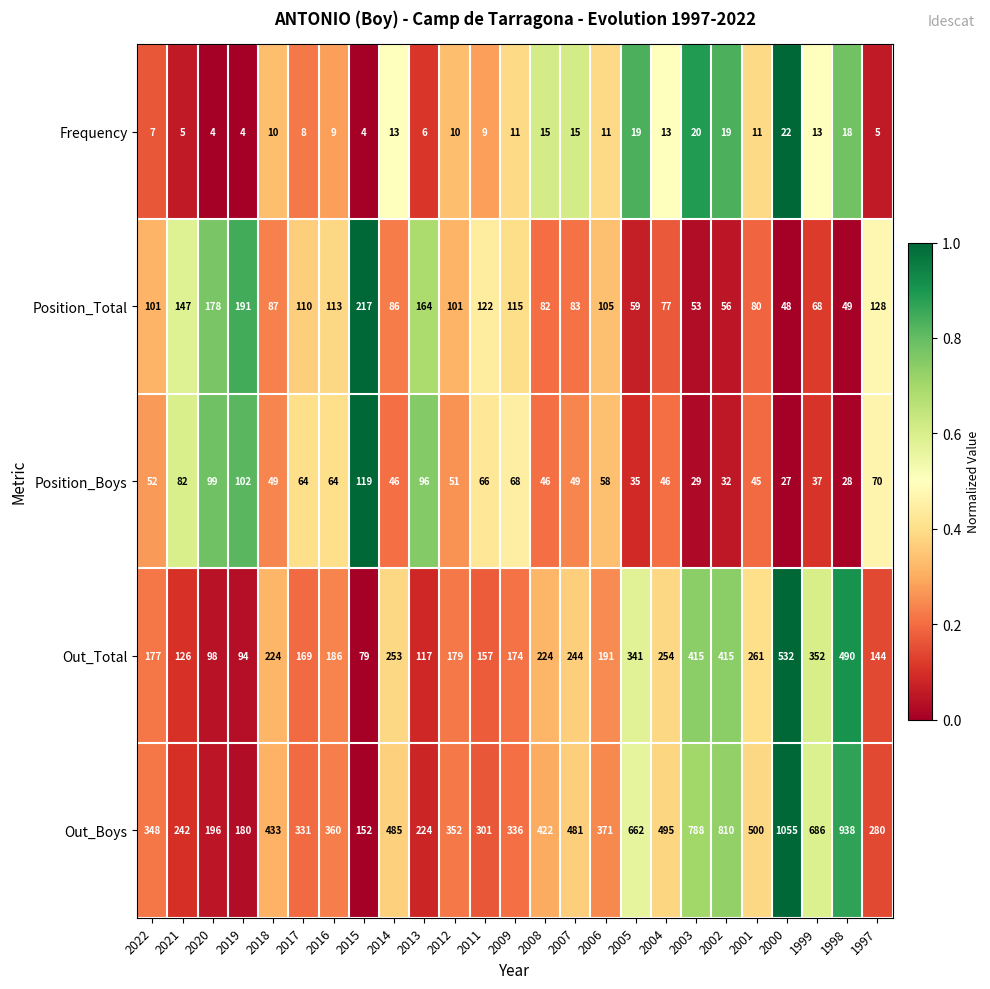

The Position_Boys series shows 46 at 2014. True or false?

True